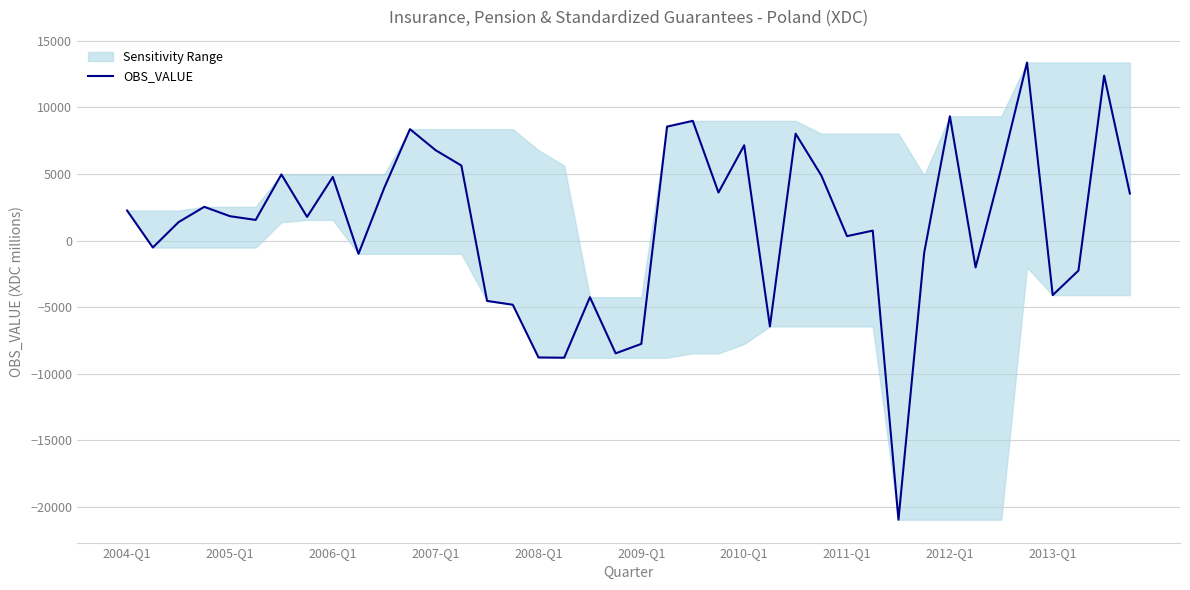

What is the maximum value shown in the chart?

13369.4